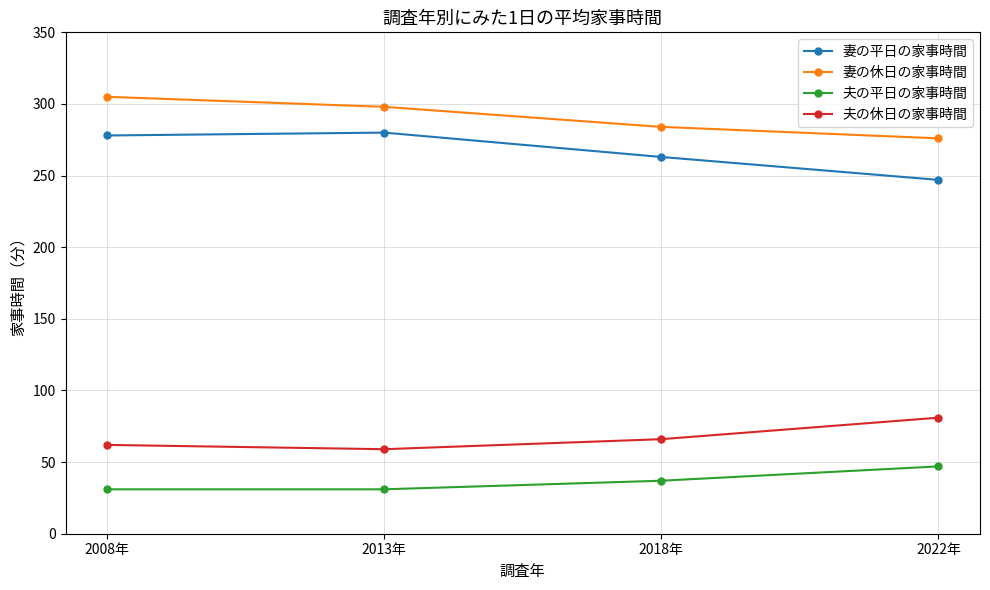

True or false: 夫の平日の家事時間 and 妻の平日の家事時間 intersect in this chart.

False